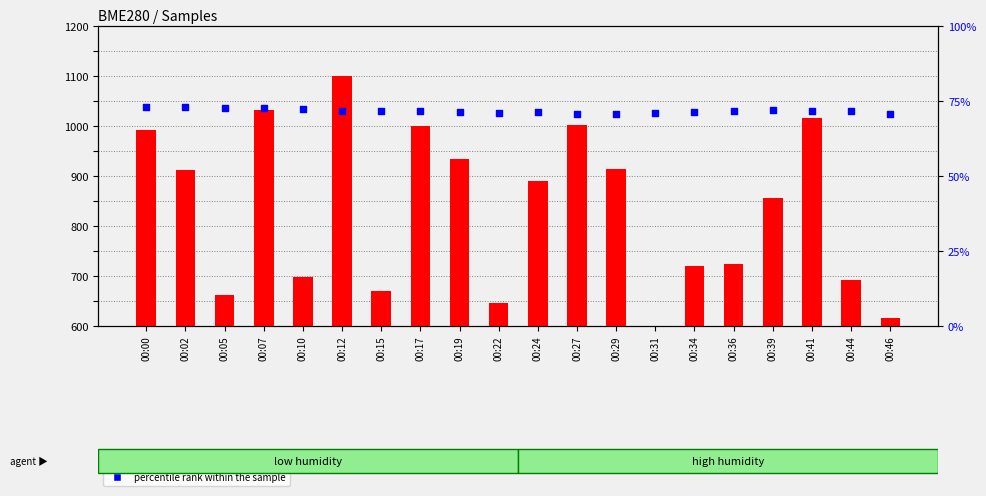

Which series contains the lowest Y value?

percentile rank within the sample